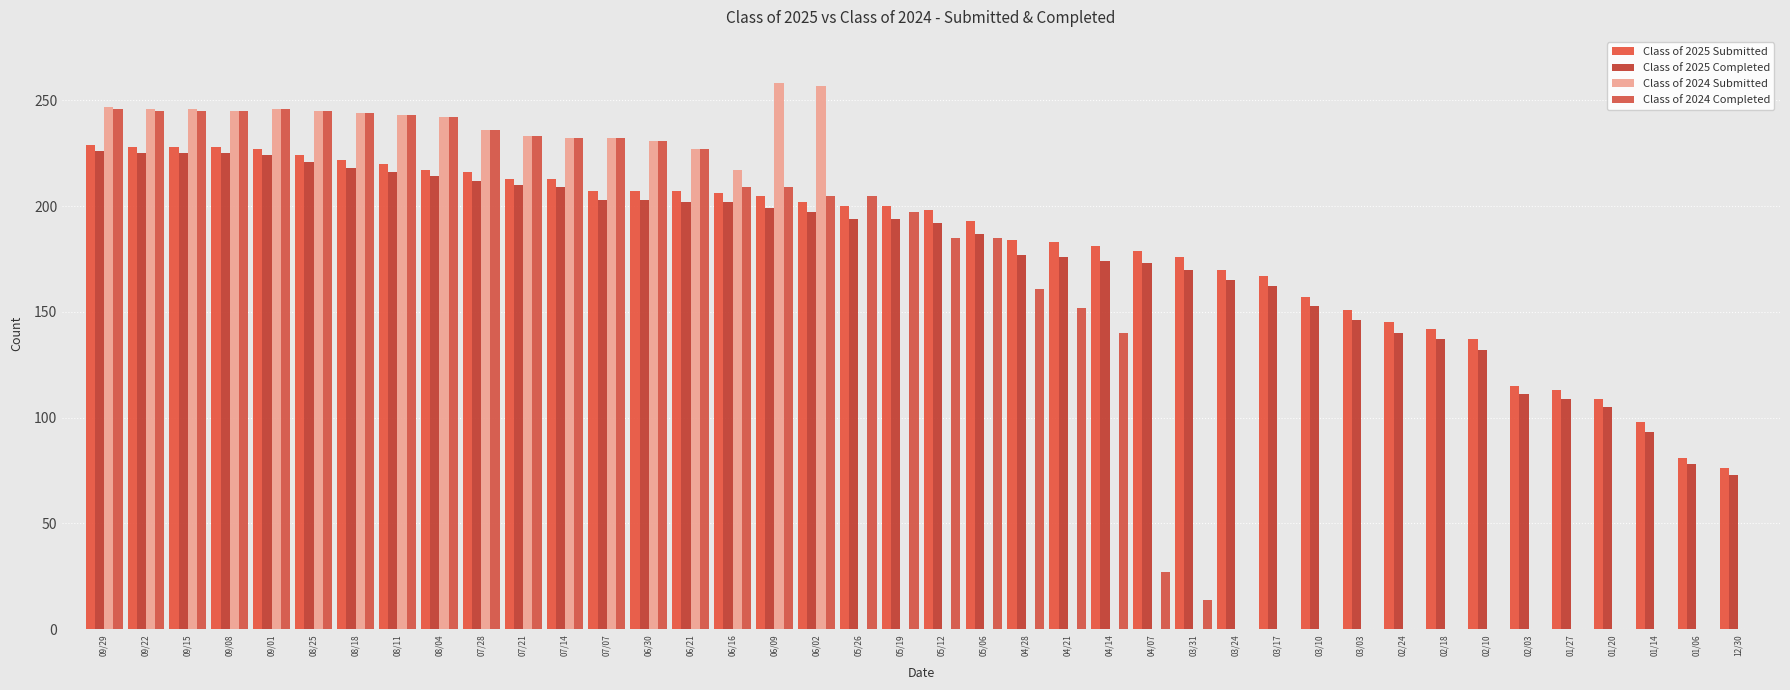

What is the difference between the Class of 2025 Completed values at 06/09 and 04/14?

25